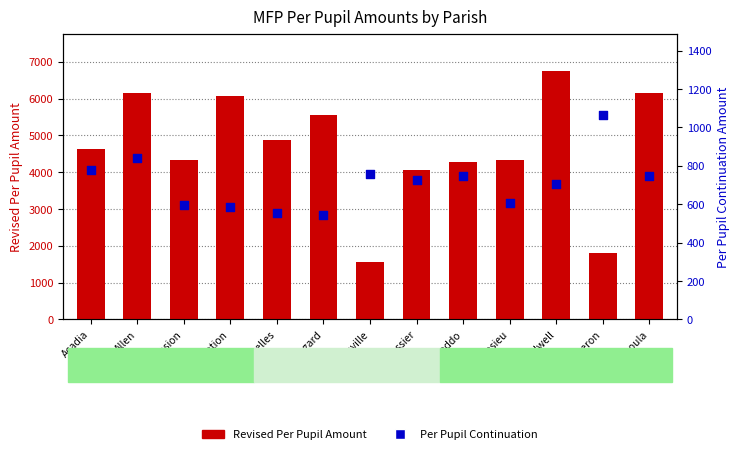

Which series reaches the maximum Y coordinate?

Revised Per Pupil Amount